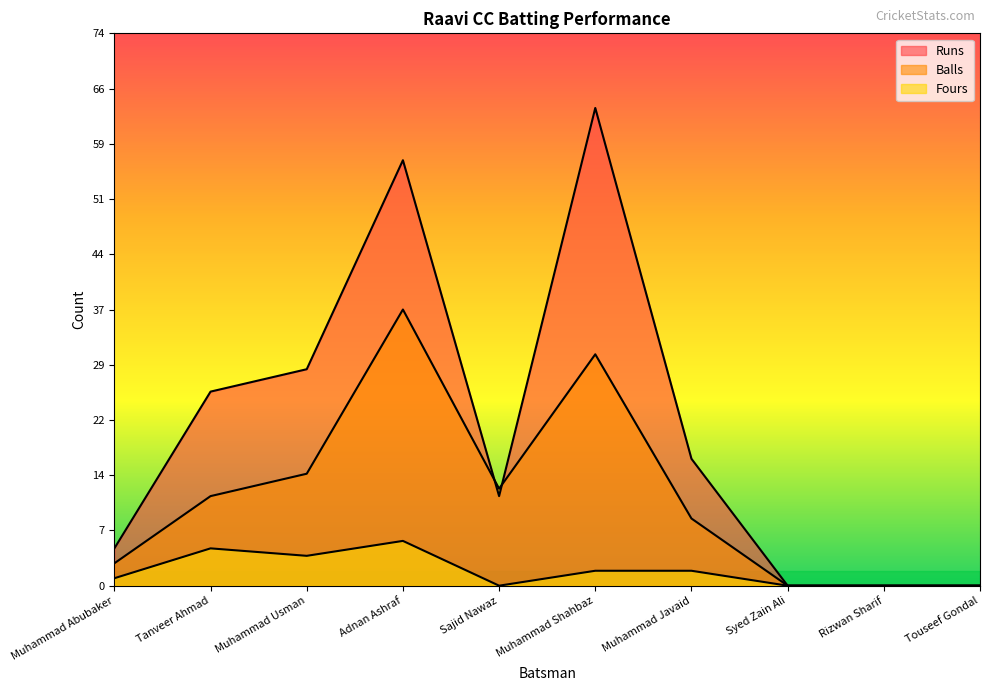

What is the sum of the Runs values at Syed Zain Ali and Sajid Nawaz?

12